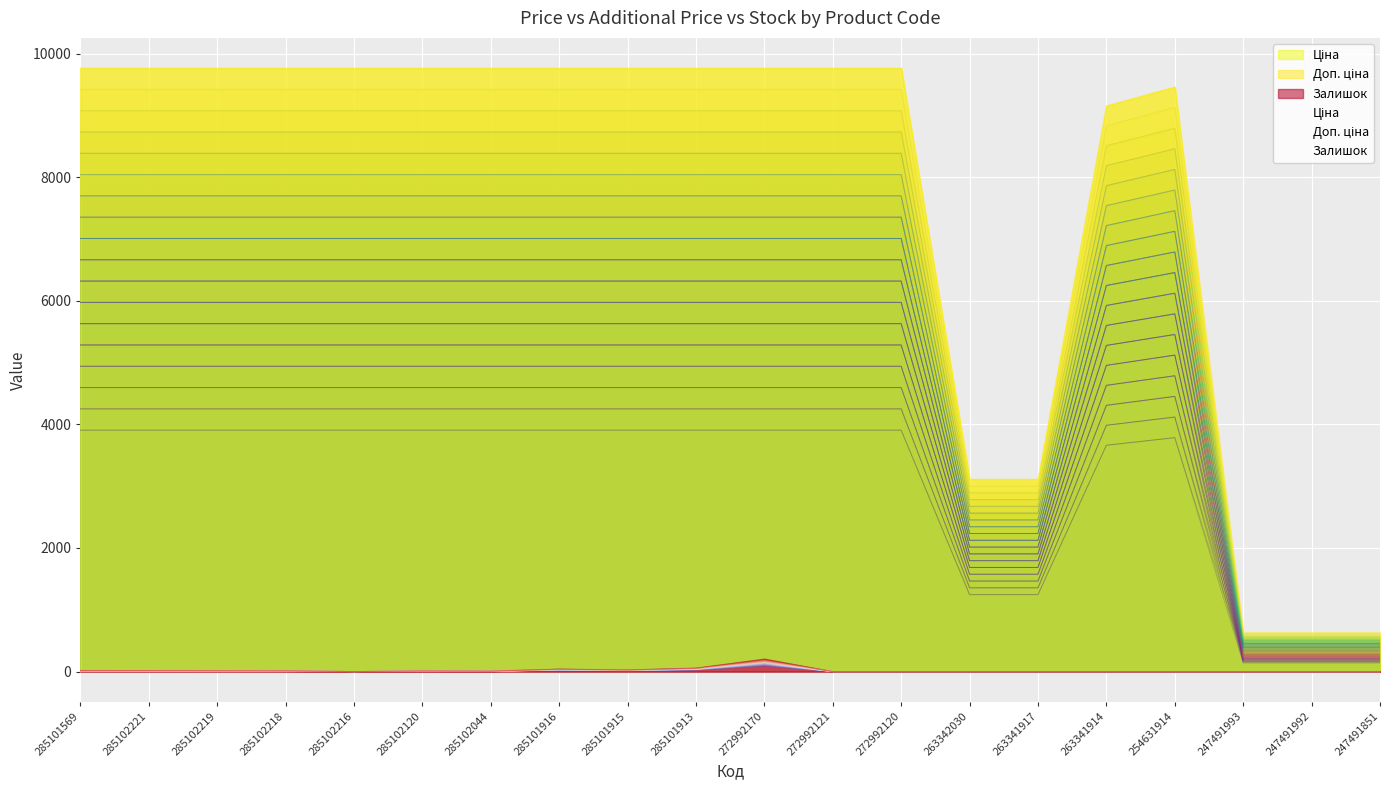

Reading right to left, list all the values displayed in this chart.

Ціна: 247491851=284.6	247491992=284.6	247491993=284.6	254631914=7791.3	263341914=7539.0	263341917=2563.3	263342030=2563.3	272992120=8041.3	272992121=8041.3	272992170=8041.3	285101913=8041.3	285101915=8041.3	285101916=8041.3	285102044=8041.3	285102120=8041.3	285102216=8041.3	285102218=8041.3	285102219=8041.3	285102221=8041.3	285101569=8041.3
Доп. ціна: 247491851=253.6	247491992=253.6	247491993=253.6	254631914=3784.4	263341914=3661.8	263341917=1245.2	263342030=1245.2	272992120=3905.8	272992121=3905.8	272992170=3905.8	285101913=3905.8	285101915=3905.8	285101916=3905.8	285102044=3905.8	285102120=3905.8	285102216=3905.8	285102218=3905.8	285102219=3905.8	285102221=3905.8	285101569=3905.8
Залишок: 247491851=0.0	247491992=0.0	247491993=0.0	254631914=0.0	263341914=0.0	263341917=0.0	263342030=0.0	272992120=0.0	272992121=0.0	272992170=82.4	285101913=23.2	285101915=11.2	285101916=16.8	285102044=2.8	285102120=4.0	285102216=0.0	285102218=4.8	285102219=5.6	285102221=6.4	285101569=7.2